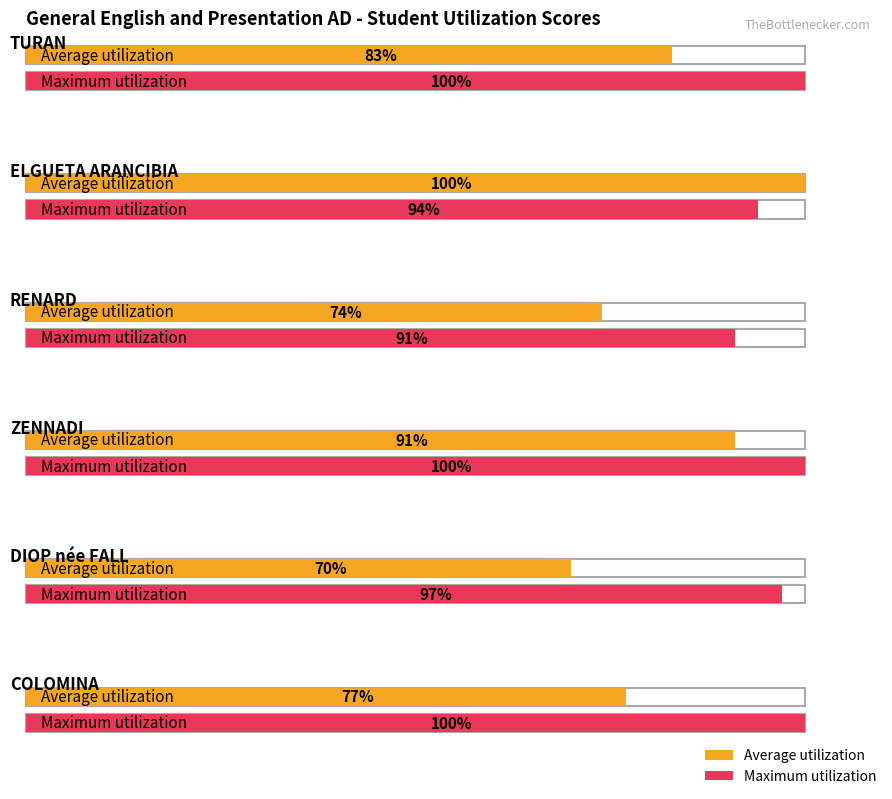

What is the value of the Average utilization bar at the 4th from the left?

91